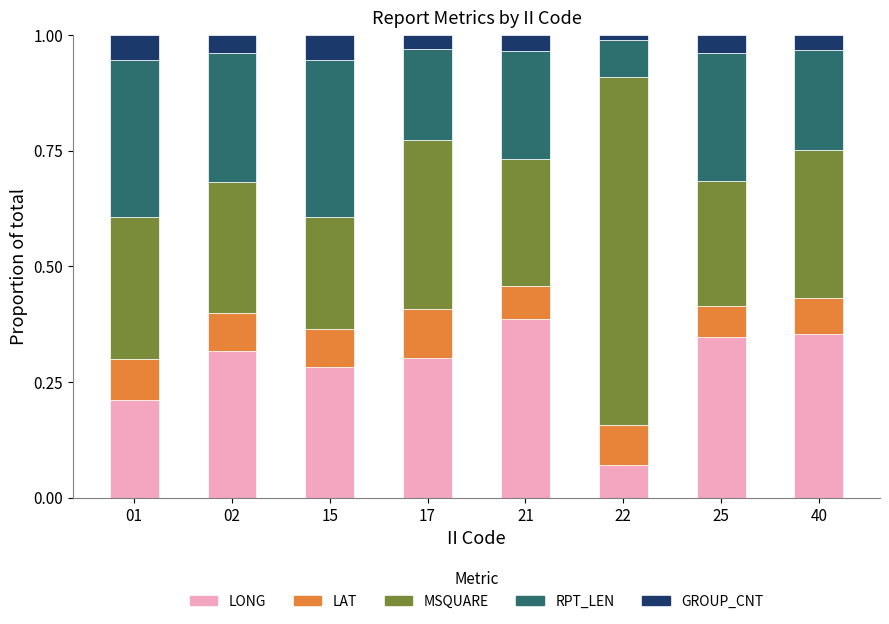

Count the LONG values in the range 0 to 1.

8